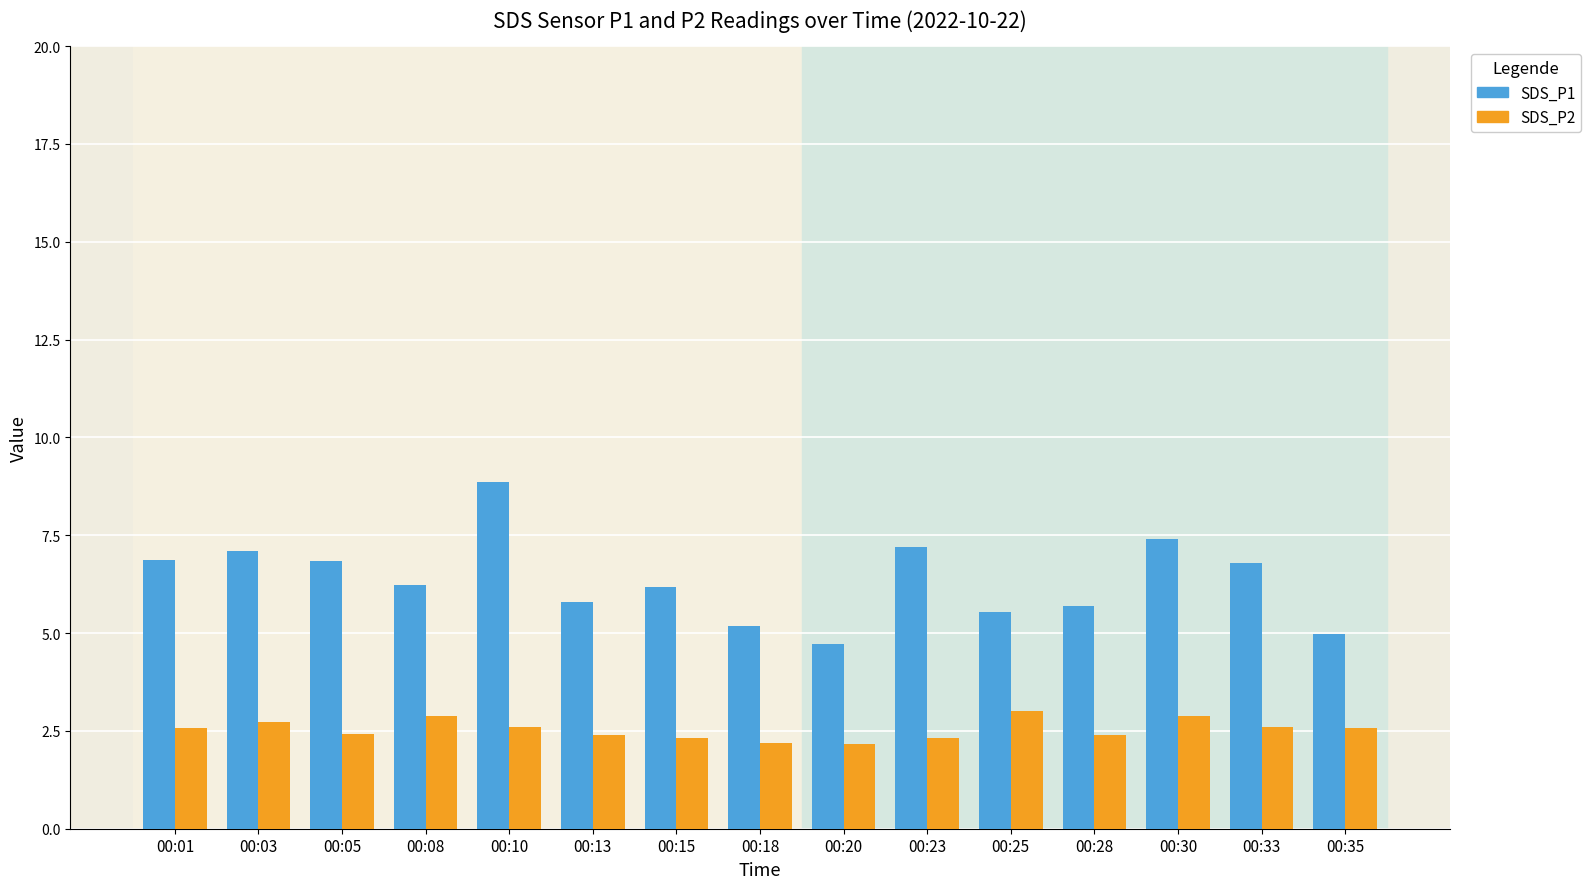

Which series has the largest total across all categories?

SDS_P1